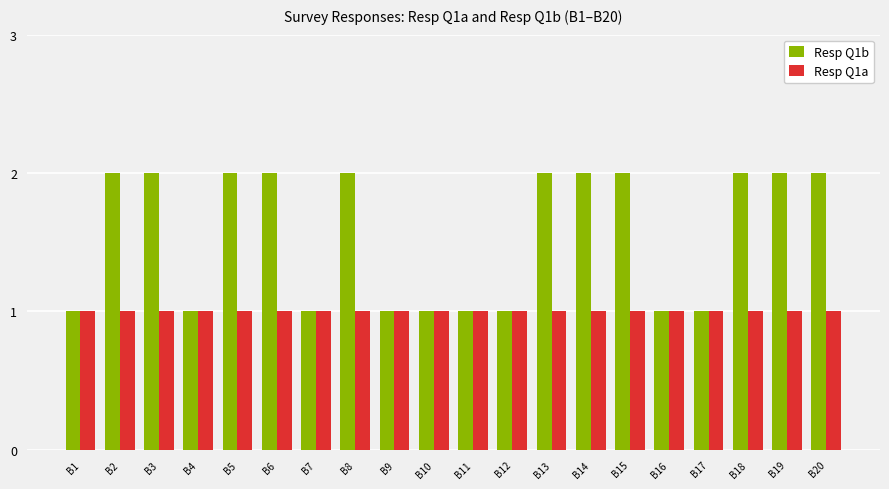

Reading right to left, what are all the values shown in this chart?

Resp Q1b: B20=2	B19=2	B18=2	B17=1	B16=1	B15=2	B14=2	B13=2	B12=1	B11=1	B10=1	B9=1	B8=2	B7=1	B6=2	B5=2	B4=1	B3=2	B2=2	B1=1
Resp Q1a: B20=1	B19=1	B18=1	B17=1	B16=1	B15=1	B14=1	B13=1	B12=1	B11=1	B10=1	B9=1	B8=1	B7=1	B6=1	B5=1	B4=1	B3=1	B2=1	B1=1